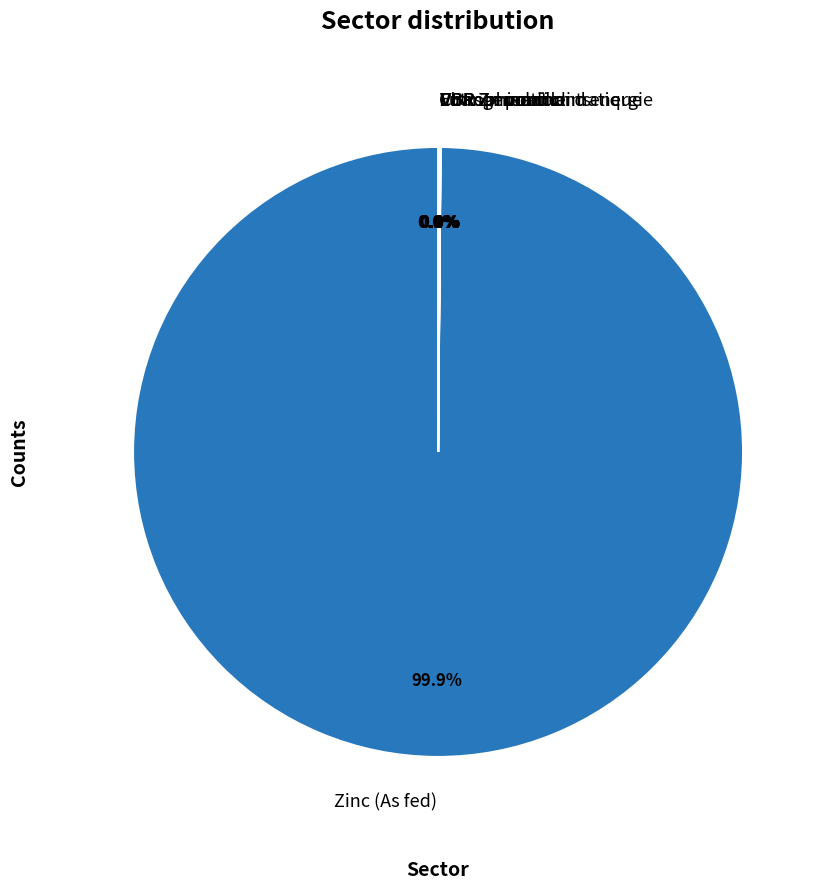

What is the largest slice in the pie chart?

Zinc (As fed)